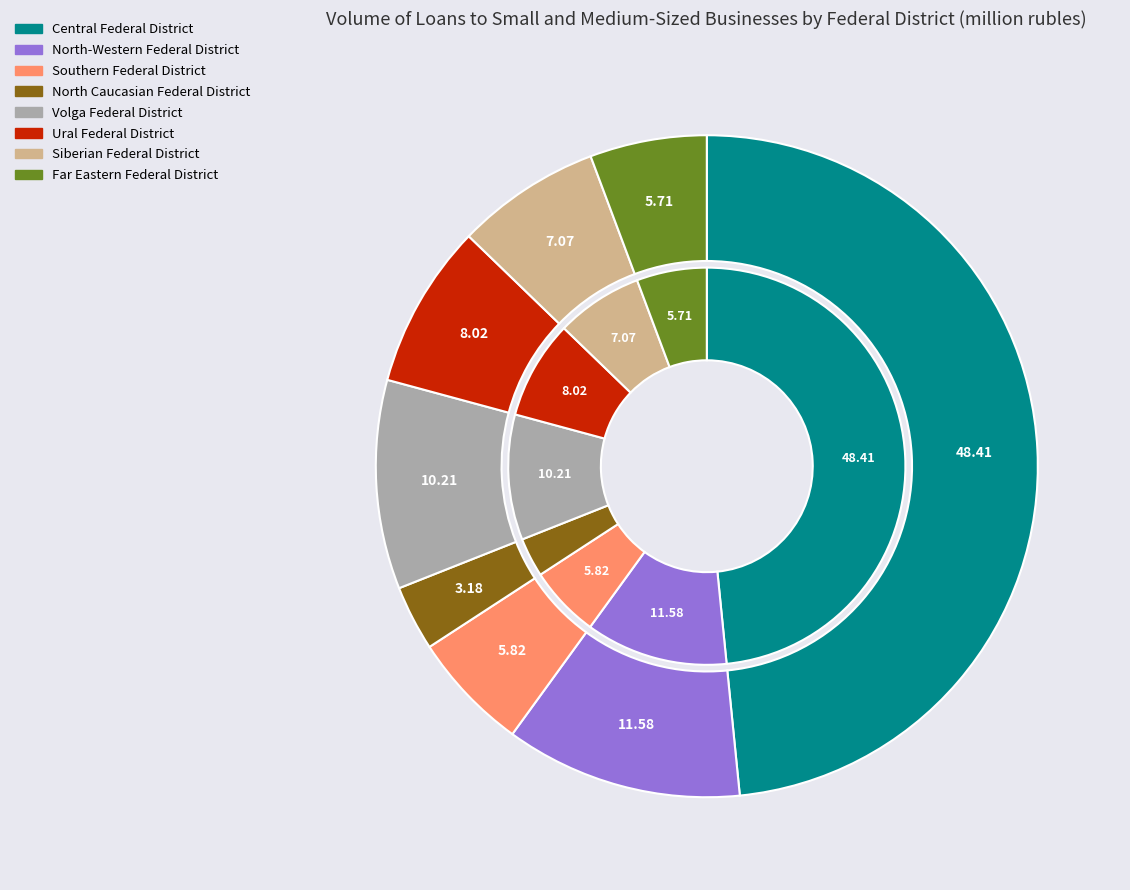

Is there any slice that represents more than half of the pie?

No